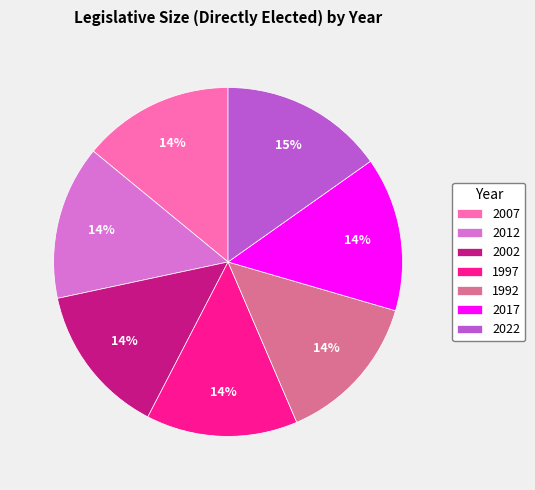

Which category has the biggest portion of the pie?

2022